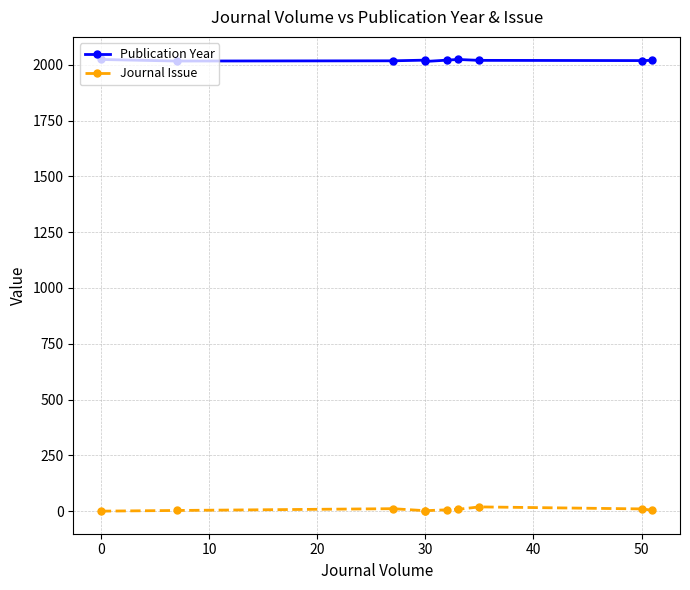

Is it true that Journal Issue equals 13 at 0?

False